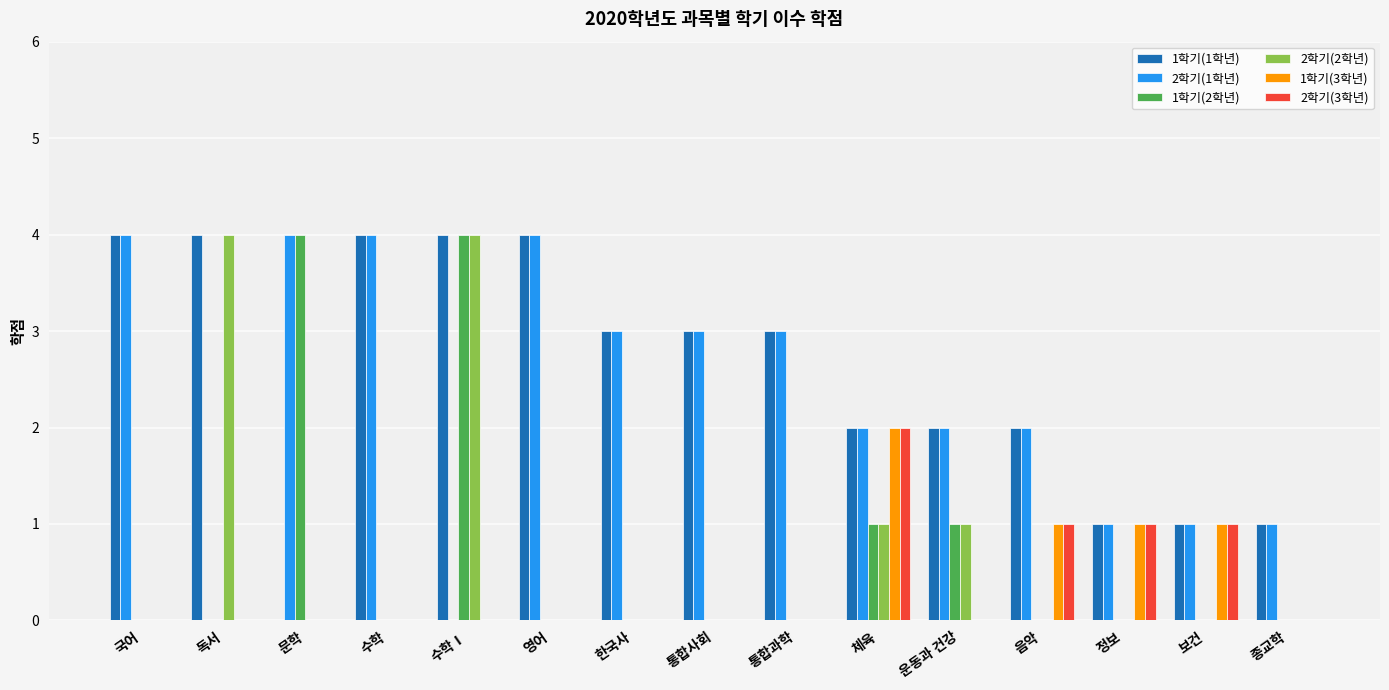

Is it true that 1학기(3학년) equals 1 at 보건?

True